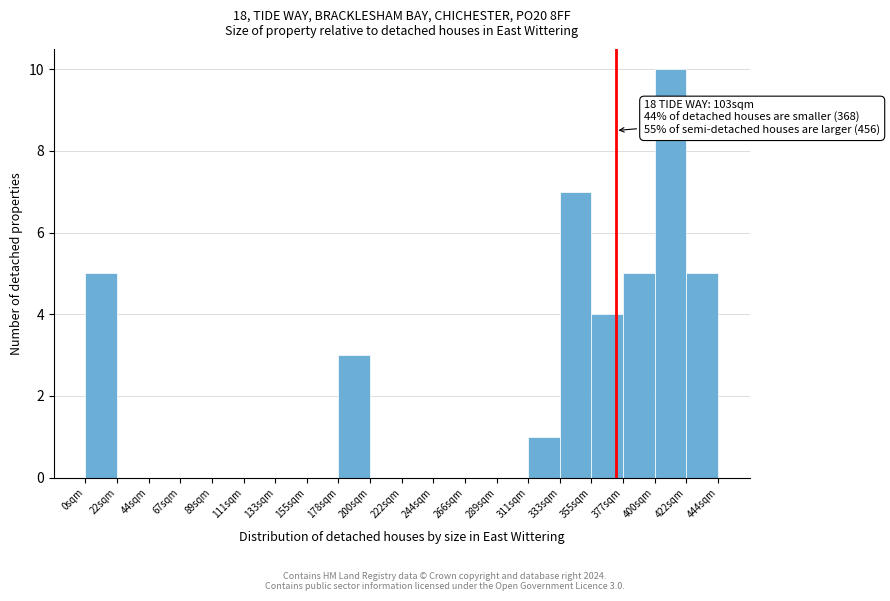

Over which range of the x-axis is the bar tallest?

400 to 420